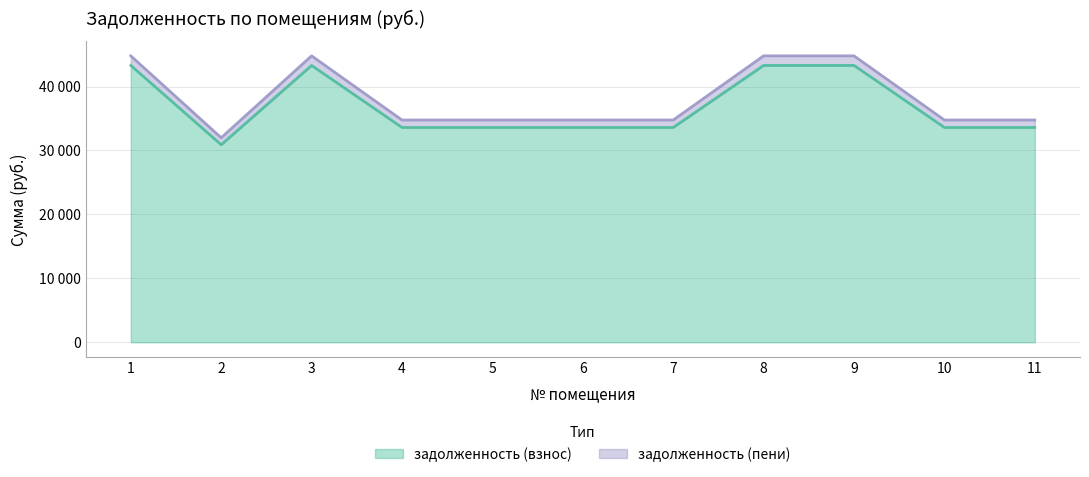

What are all the series names shown in the legend?

задолженность (взнос), задолженность (пени)